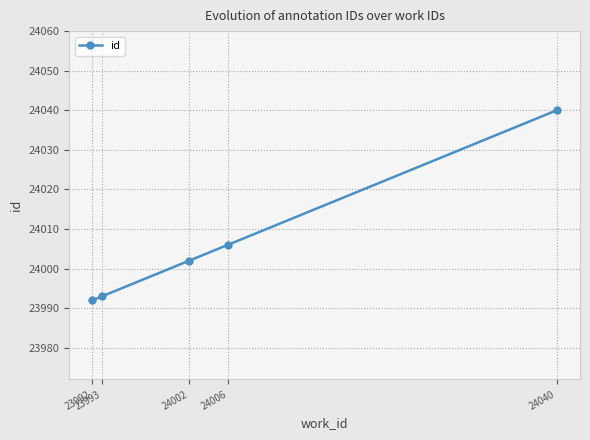

Reading left to right, what are all the values shown in this chart?

23992	23993	24002	24006	24040